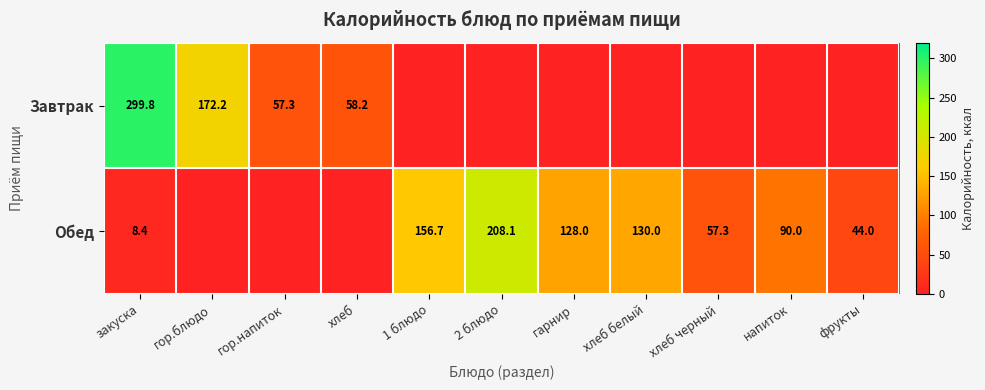

Is it true that row_0 equals 58.2 at хлеб?

True